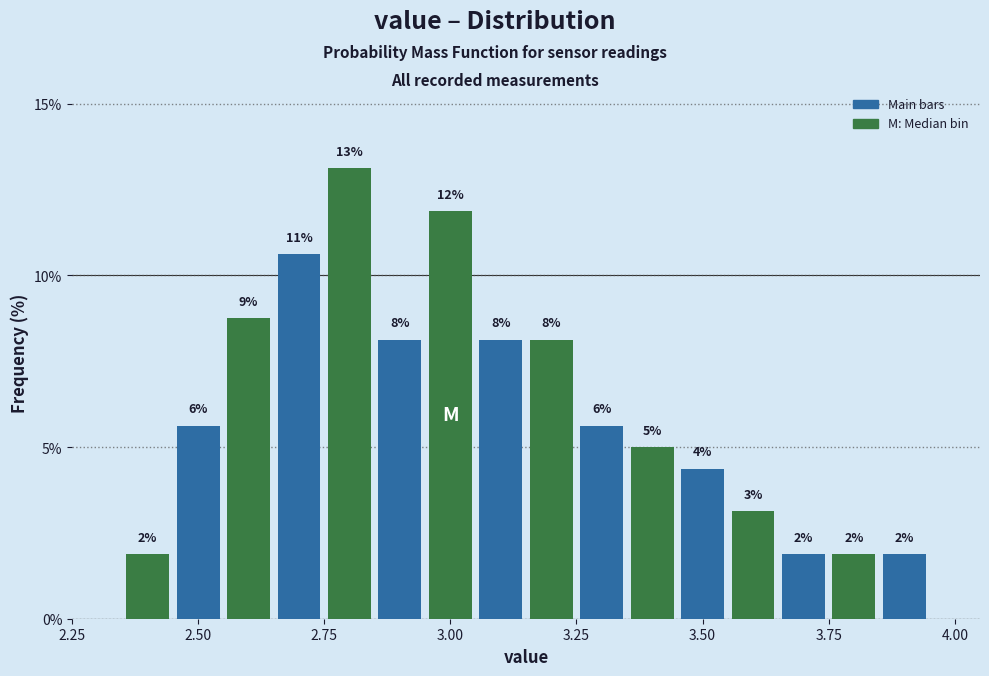

Read against the x-axis, roughly where is the centre of the tallest bar?

2.80